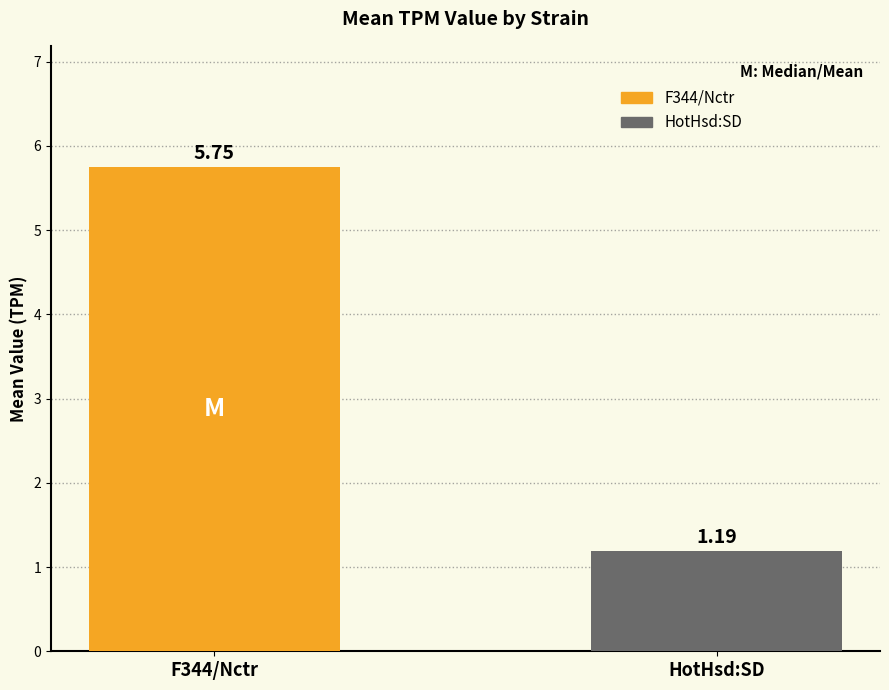

How many categories are shown in the chart?

2